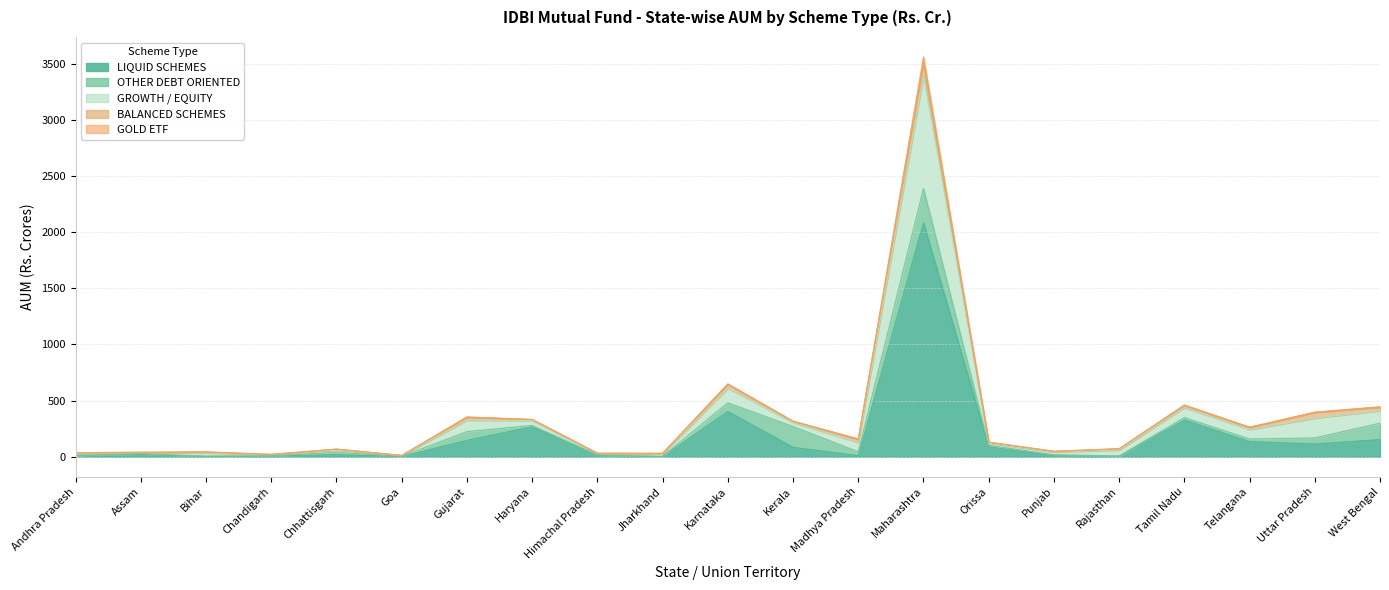

At which category is the sum across all series the highest?

Maharashtra